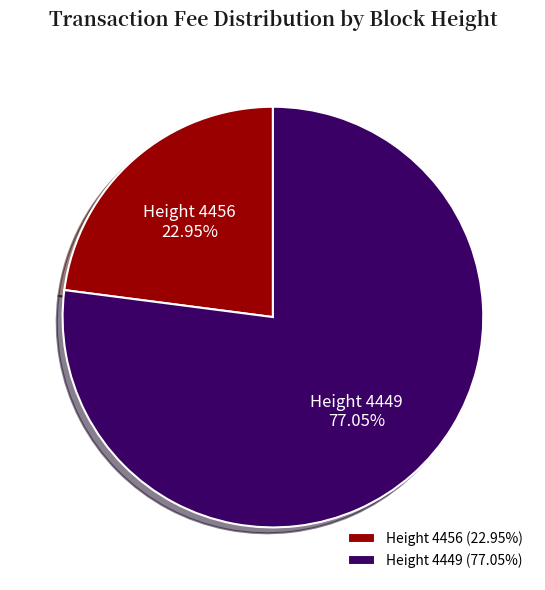

How many segments does this pie chart have?

2